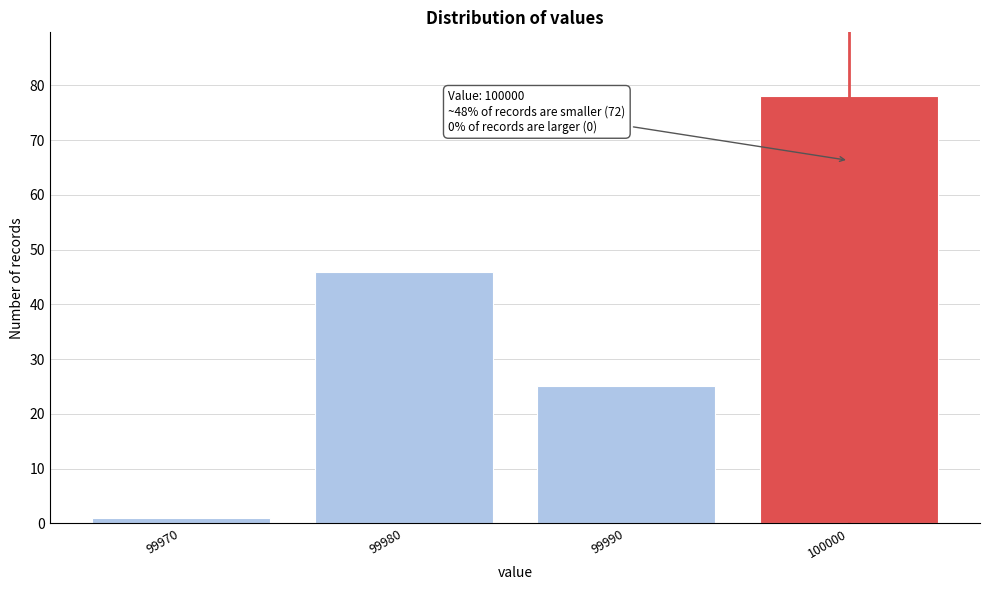

Reading left to right, list all the values displayed in this chart.

1	46	25	78